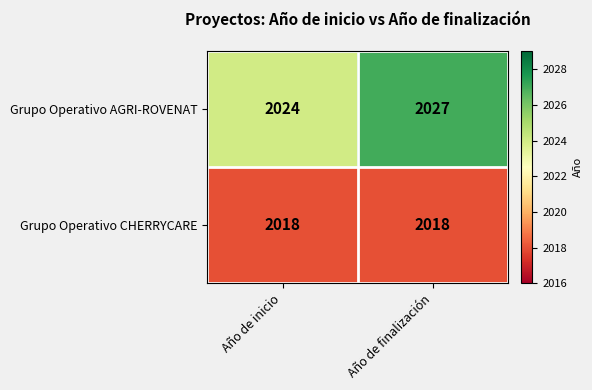

Rank the series by their maximum value, from highest to lowest.

Grupo Operativo AGRI-ROVENAT, Grupo Operativo CHERRYCARE